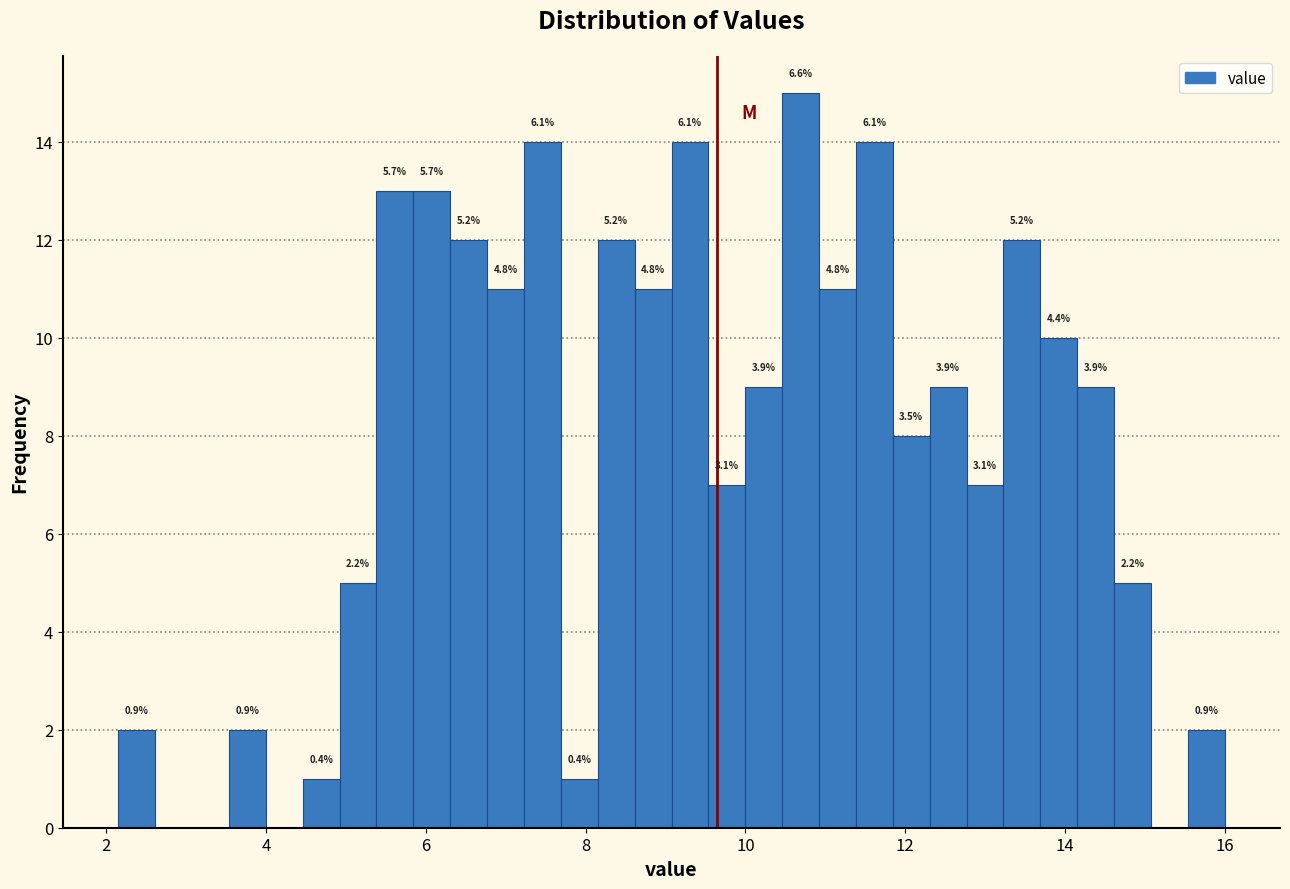

Around what value on the x-axis is the tallest bar? Give the approximate position of its centre, as read against the axis.

10.6